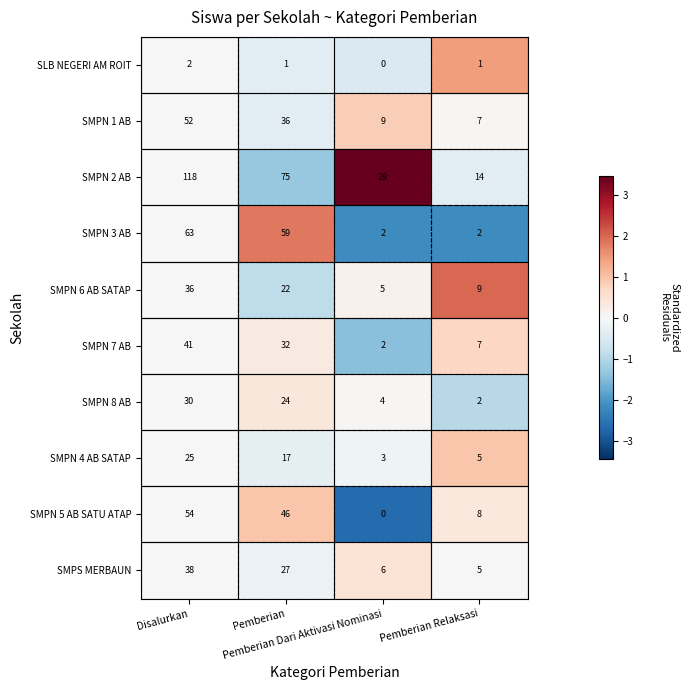

What is the maximum value for SMPN 6 AB SATAP?

36